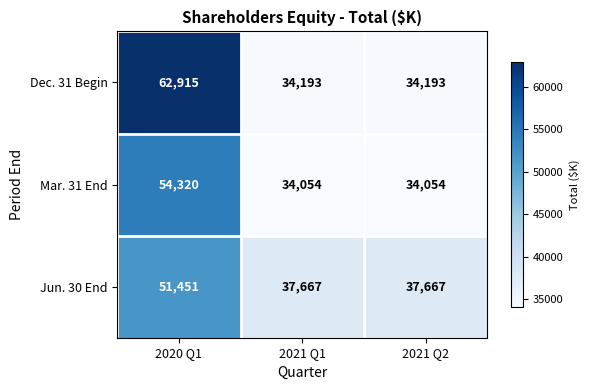

How many Dec. 31 Begin values are between 34193 and 62915?

3